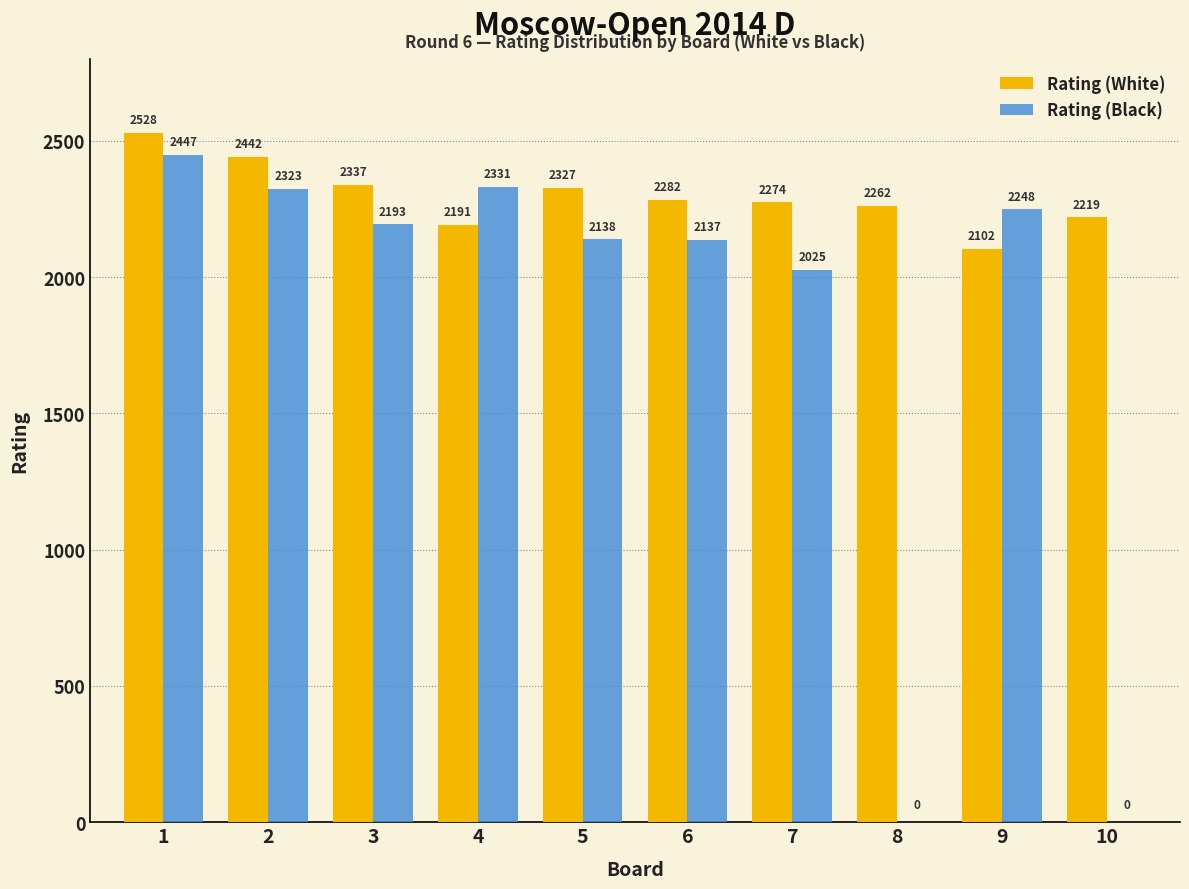

What is the maximum value for Rating (White)?

2528